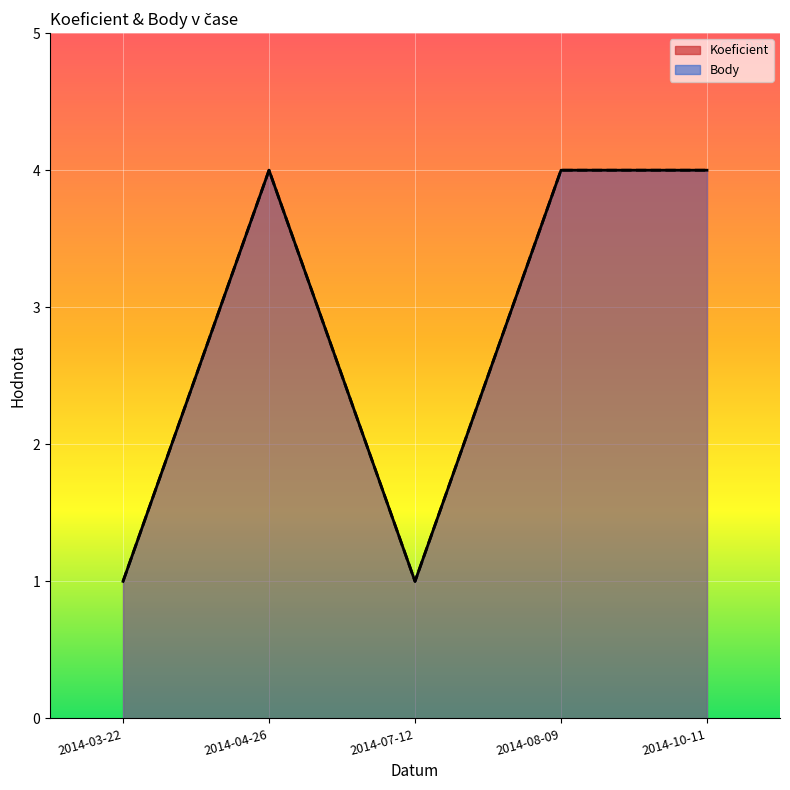

At which category does Body reach its first local valley?

2014-07-12